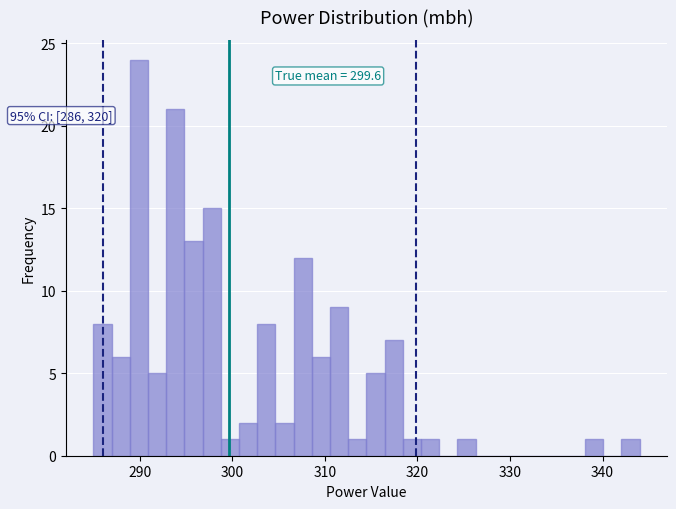

Around what value on the x-axis is the tallest bar? Give the approximate position of its centre, as read against the axis.

290